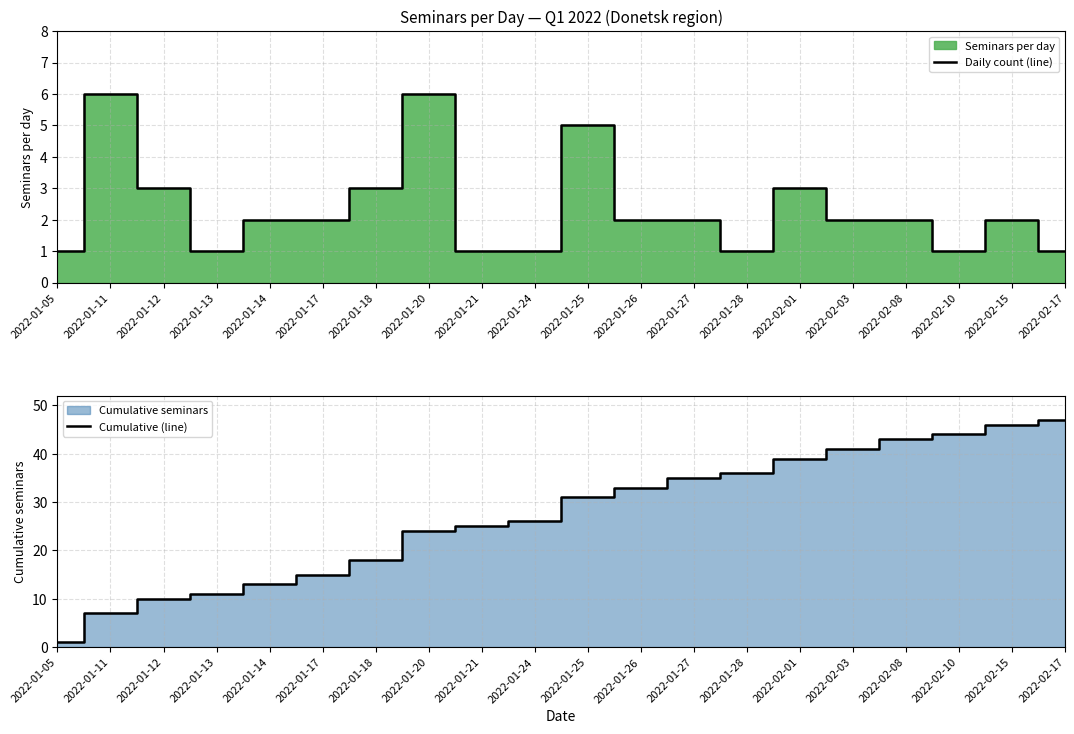

What is the label of the 1st point from the right?

2022-02-17